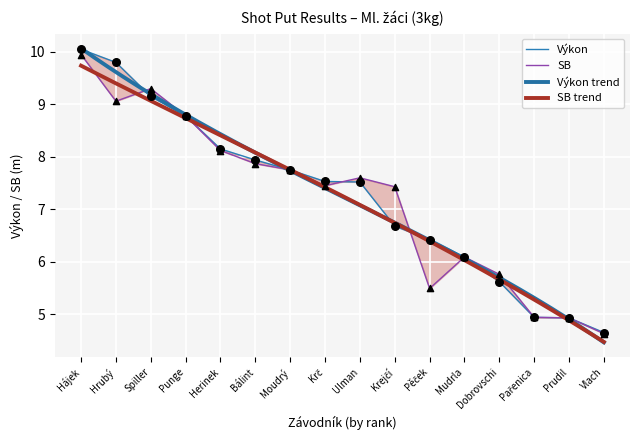

Is the value of Výkon at Spiller greater than the value of SB at Mudrla?

Yes